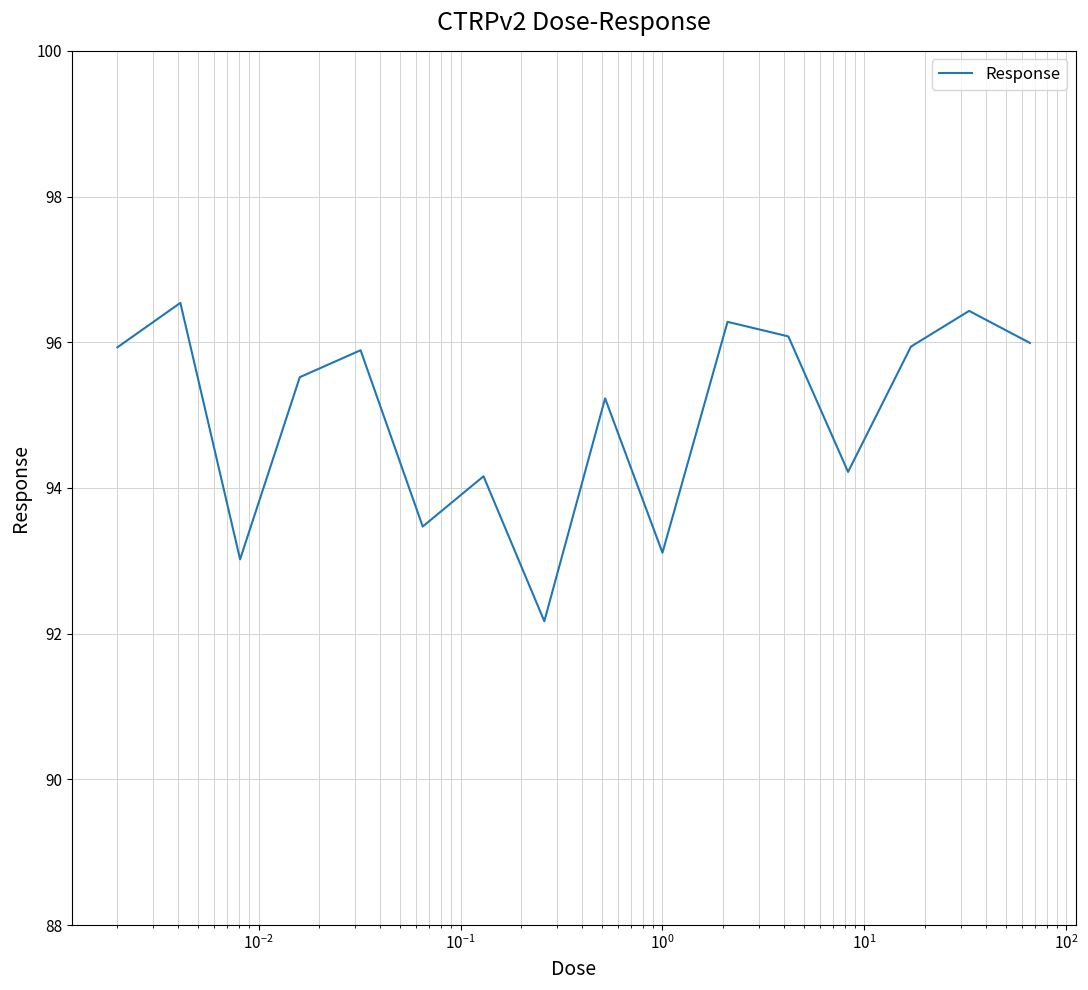

What is the difference between the maximum and minimum values?

4.4